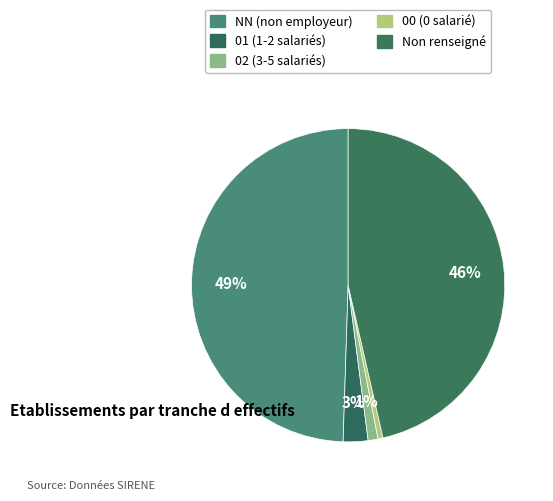

To the nearest percent, what is the difference between the largest and smallest slice percentages?

49%